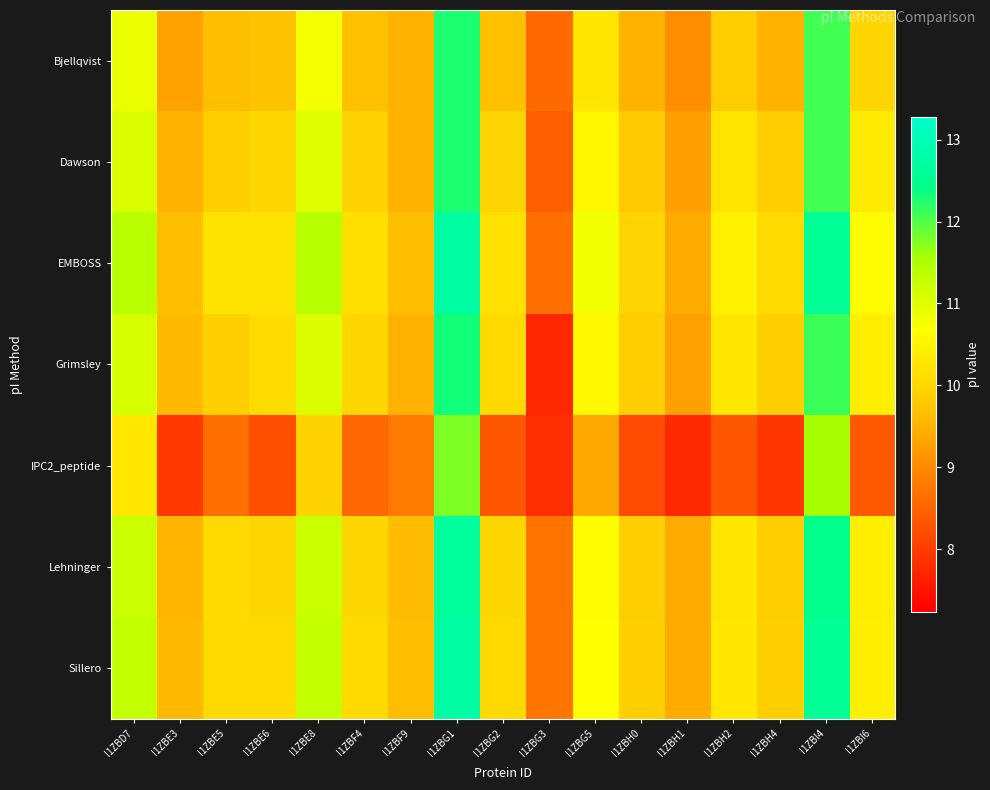

Rank the series at I1ZBG1 from highest to lowest value.

EMBOSS, Sillero, Lehninger, Grimsley, Bjellqvist, Dawson, IPC2_peptide